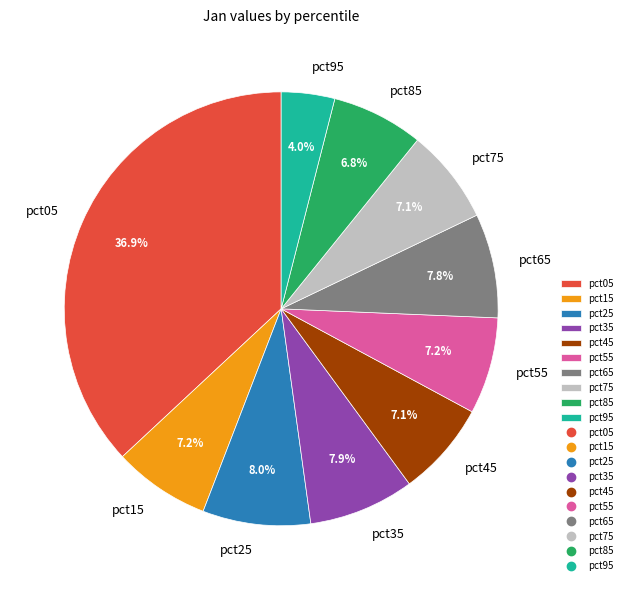

Is there a majority slice in this chart?

No